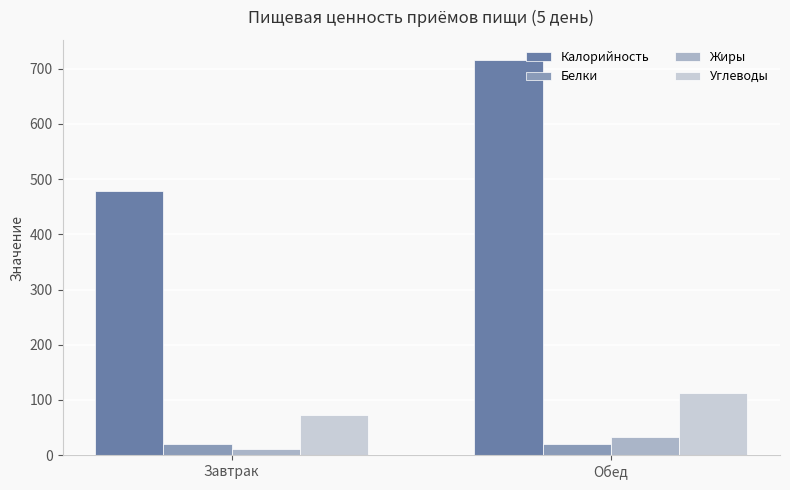

At Завтрак, list the series in order from largest to smallest.

Калорийность, Углеводы, Белки, Жиры